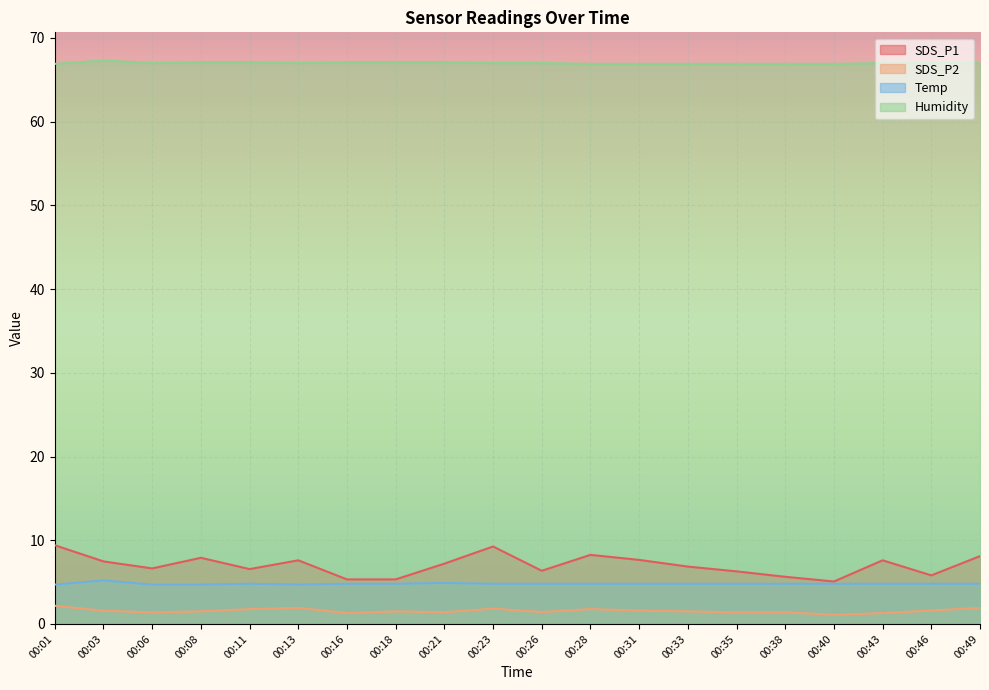

How many lines are shown in the chart?

4